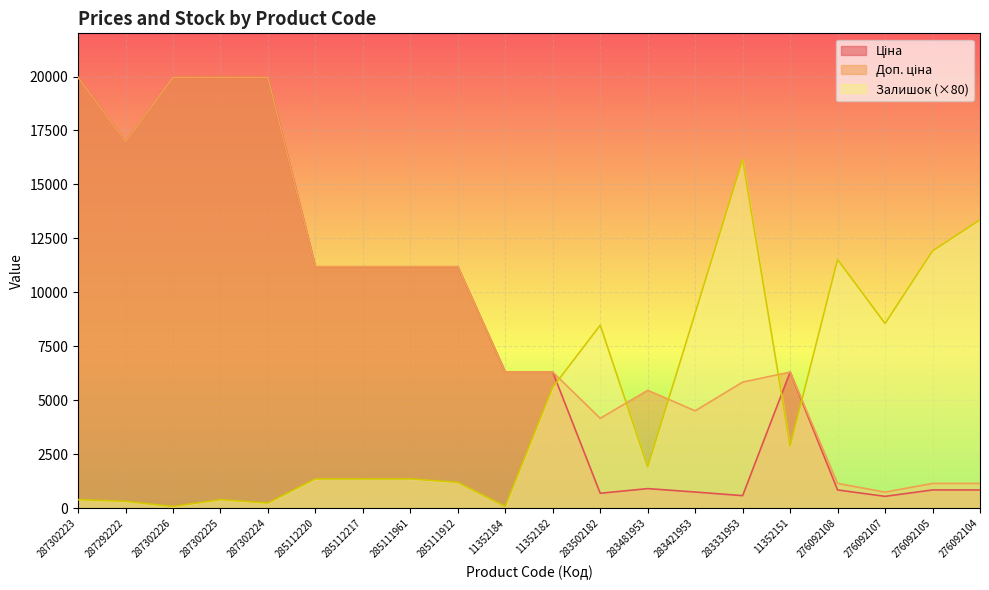

What is the sum of the Доп. ціна values at 276092107 and 287302226?

20711.2